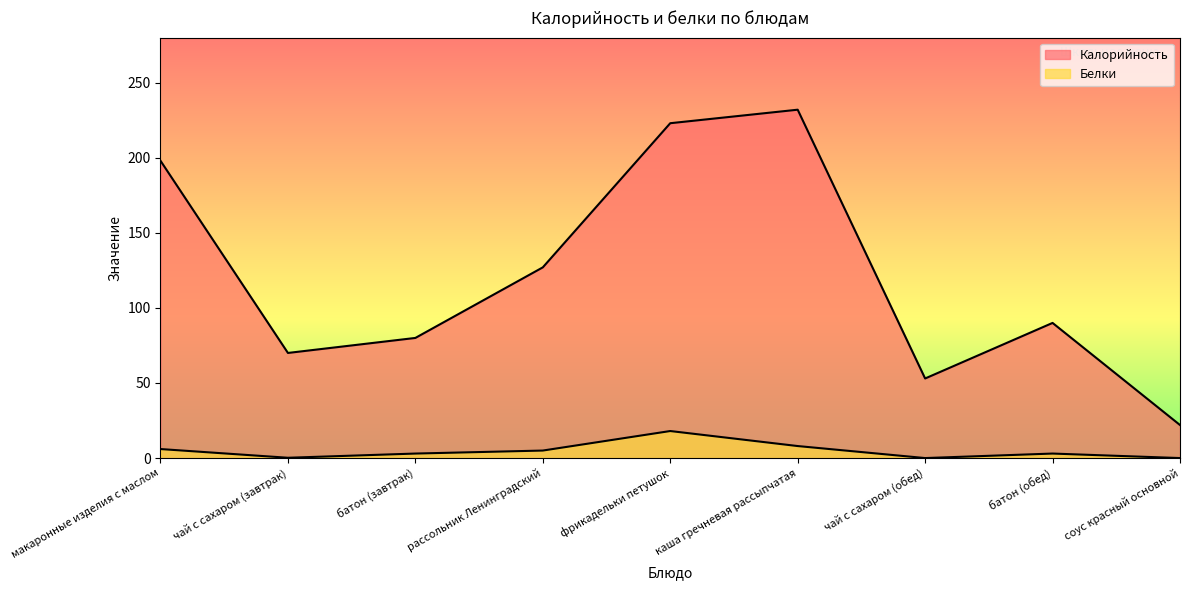

What is the average value of the Белки series?

4.8